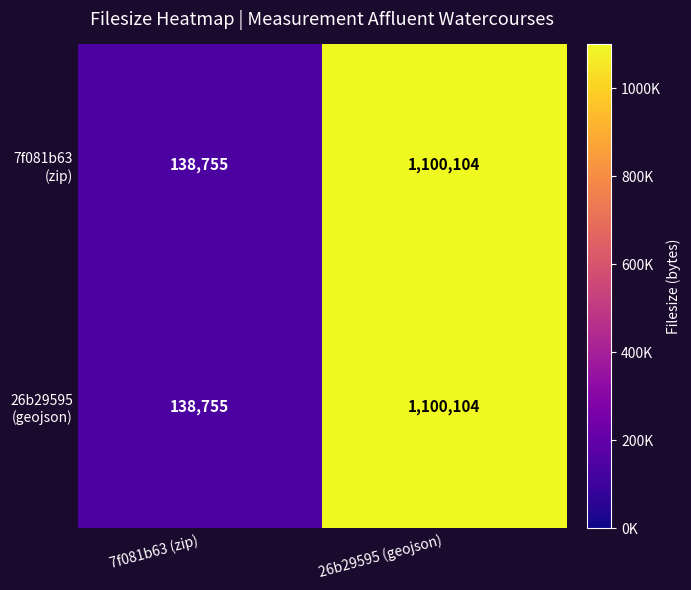

What is the total value across all series at 7f081b63 (zip)?

277510